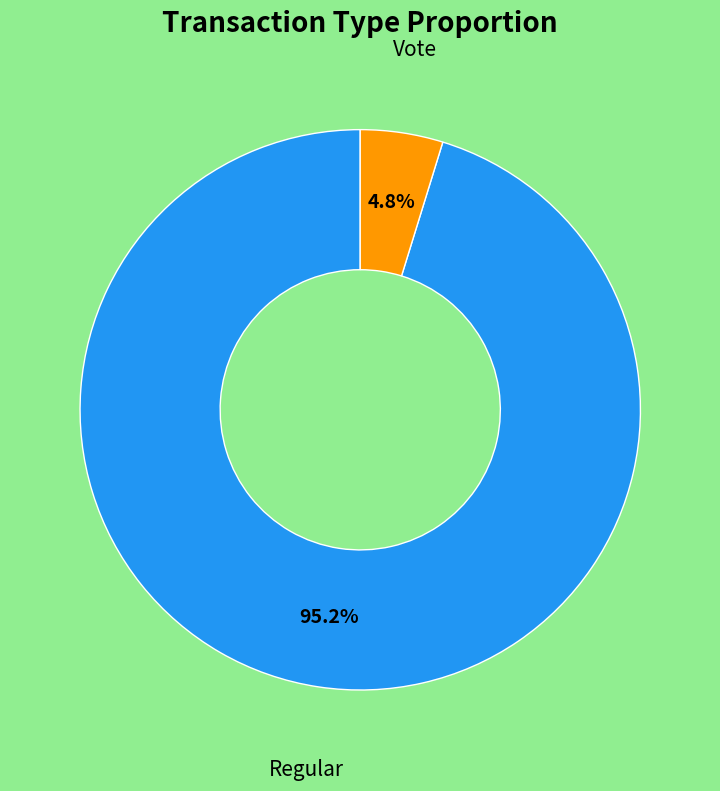

Does any single category account for the majority?

Yes